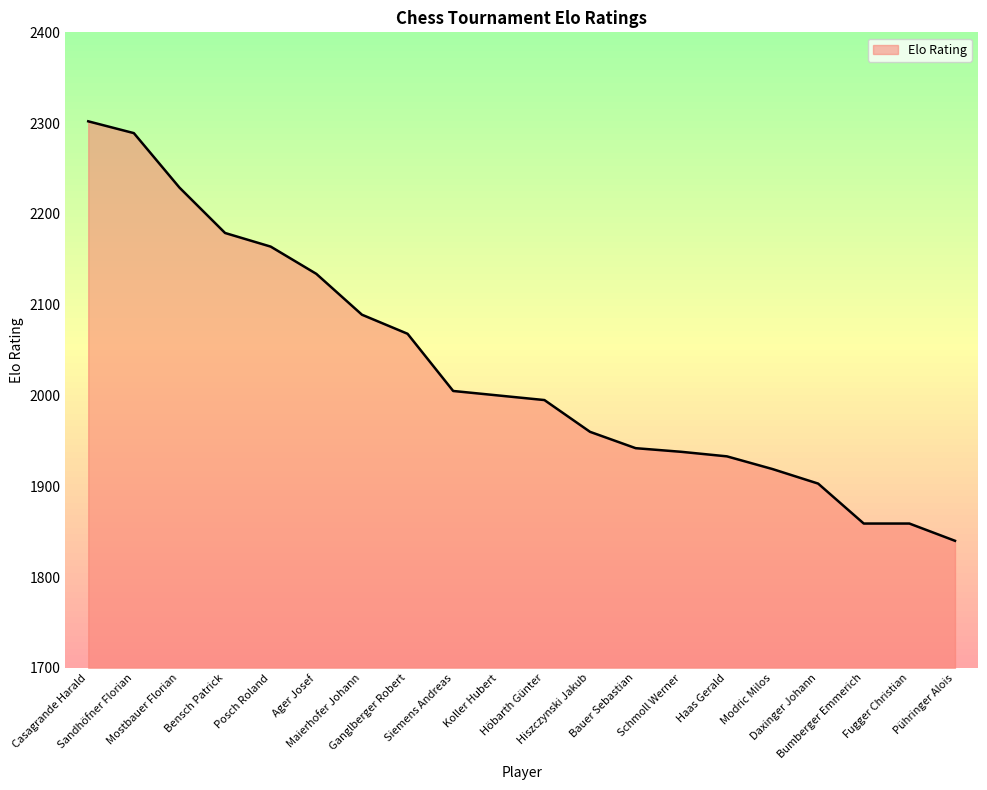

Between Ager Josef and Sandhöfner Florian, which is larger?

Sandhöfner Florian